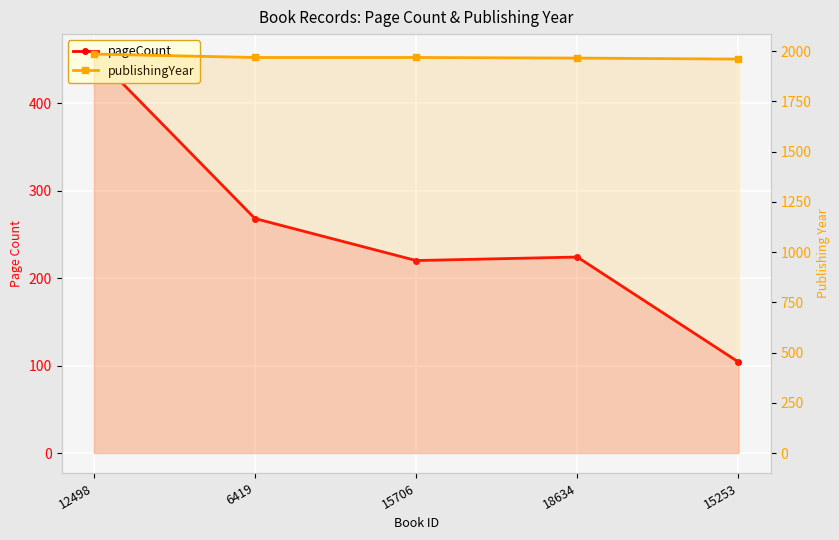

At which label does pageCount first exceed 224?

12498